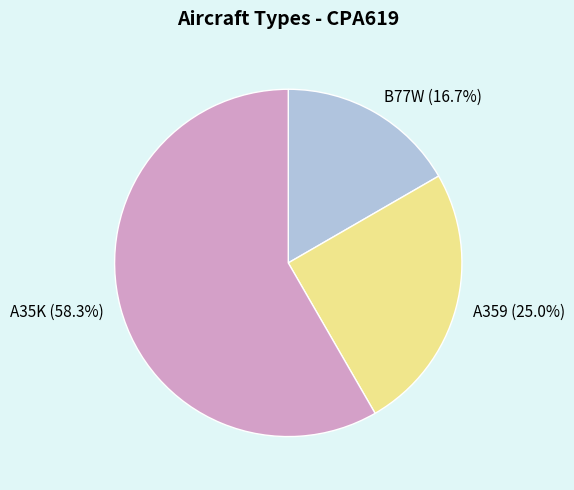

What is the total percentage of B77W and A35K?

75.0%